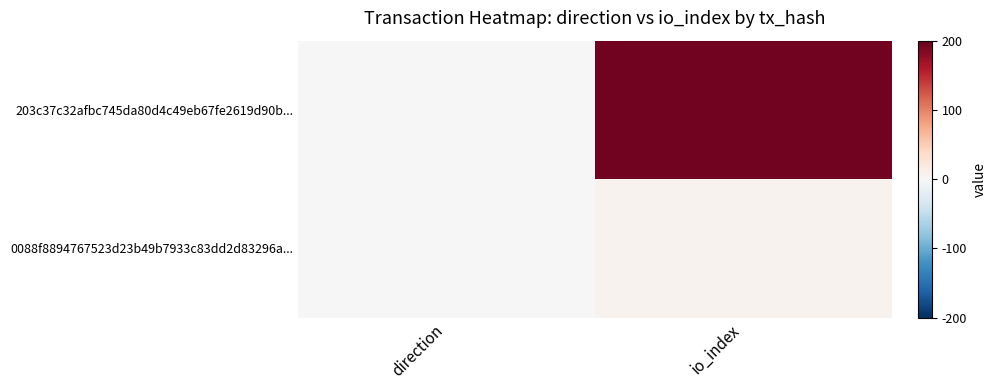

Reading left to right, what are all the values shown in this chart?

203c37c32afbc745da80d4c49eb67fe2619d90b...: direction=-1	io_index=193
0088f8894767523d23b49b7933c83dd2d83296a...: direction=1	io_index=7